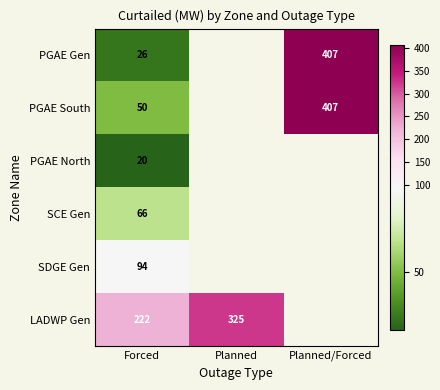

True or false: PGAE North has a value of 6.8 at Forced.

False